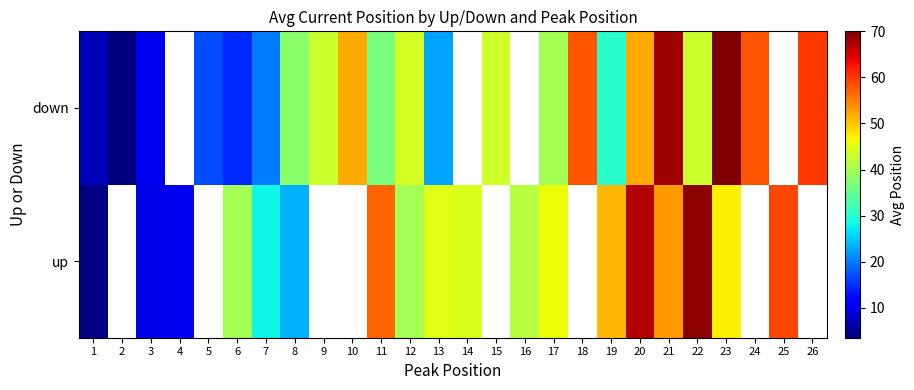

At how many categories does at least one series exceed 53?

9